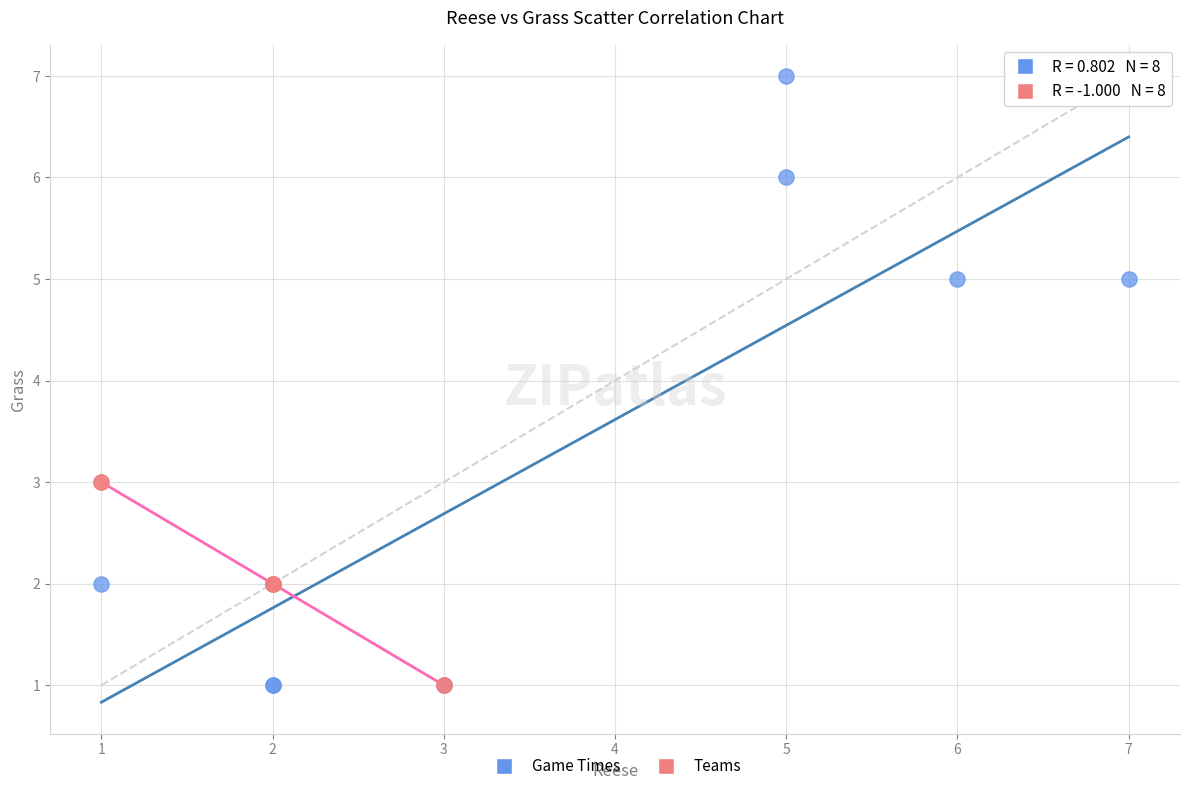

Which series has the largest Y range (max minus min)?

Game Times